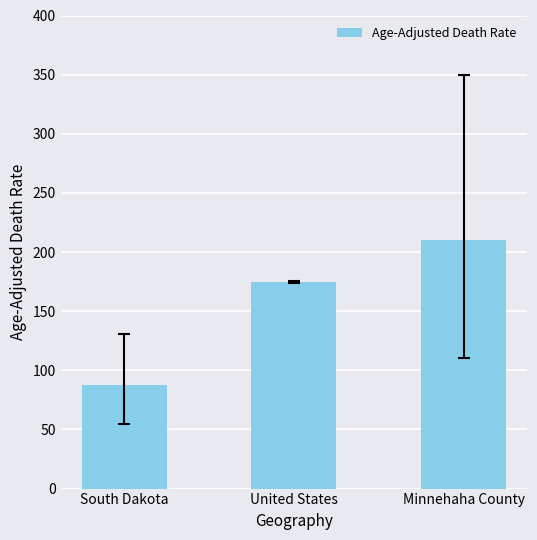

Does the chart contain stacked bars?

No